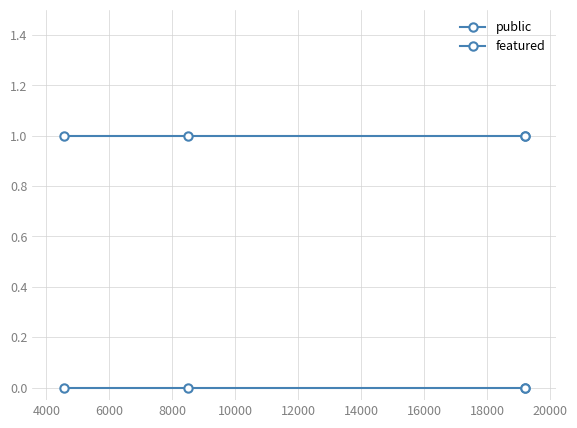

List the series in order of their peak value, lowest first.

featured, public